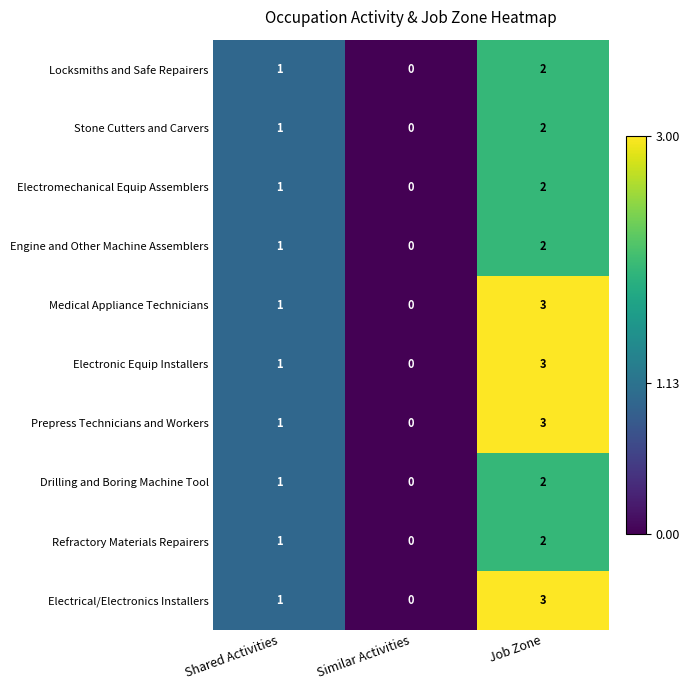

Reading left to right, transcribe all the data shown in this chart.

Locksmiths and Safe Repairers: 1	0	2
Stone Cutters and Carvers: 1	0	2
Electromechanical Equip Assemblers: 1	0	2
Engine and Other Machine Assemblers: 1	0	2
Medical Appliance Technicians: 1	0	3
Electronic Equip Installers: 1	0	3
Prepress Technicians and Workers: 1	0	3
Drilling and Boring Machine Tool: 1	0	2
Refractory Materials Repairers: 1	0	2
Electrical/Electronics Installers: 1	0	3